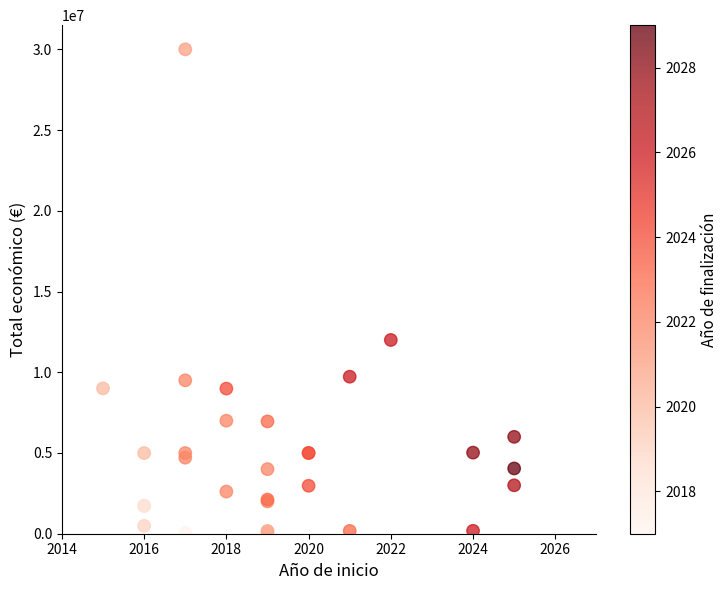

What Y value in the scatter plot is closest to 15024764?

11999659